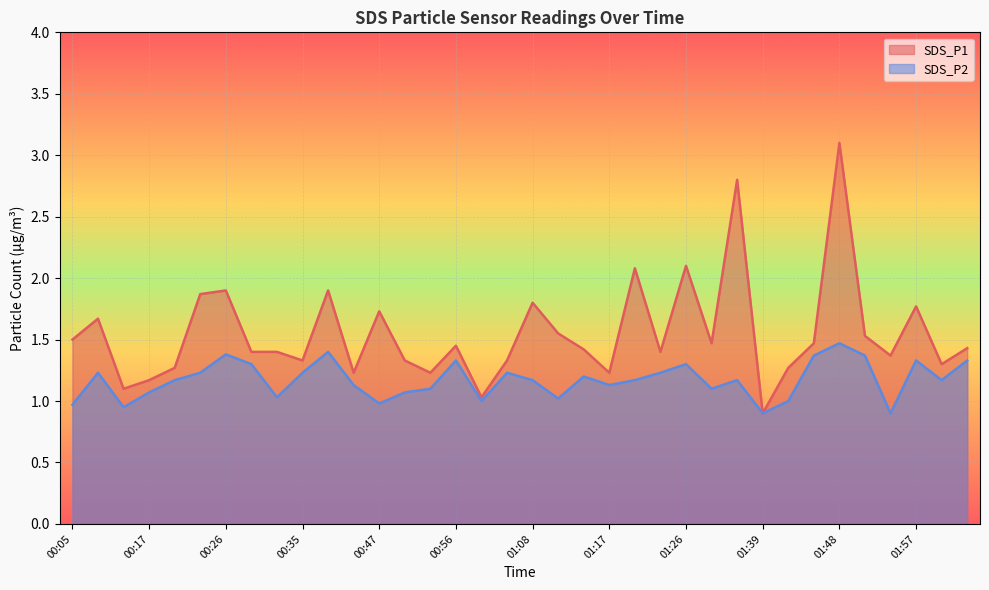

How many lines are shown in the chart?

2